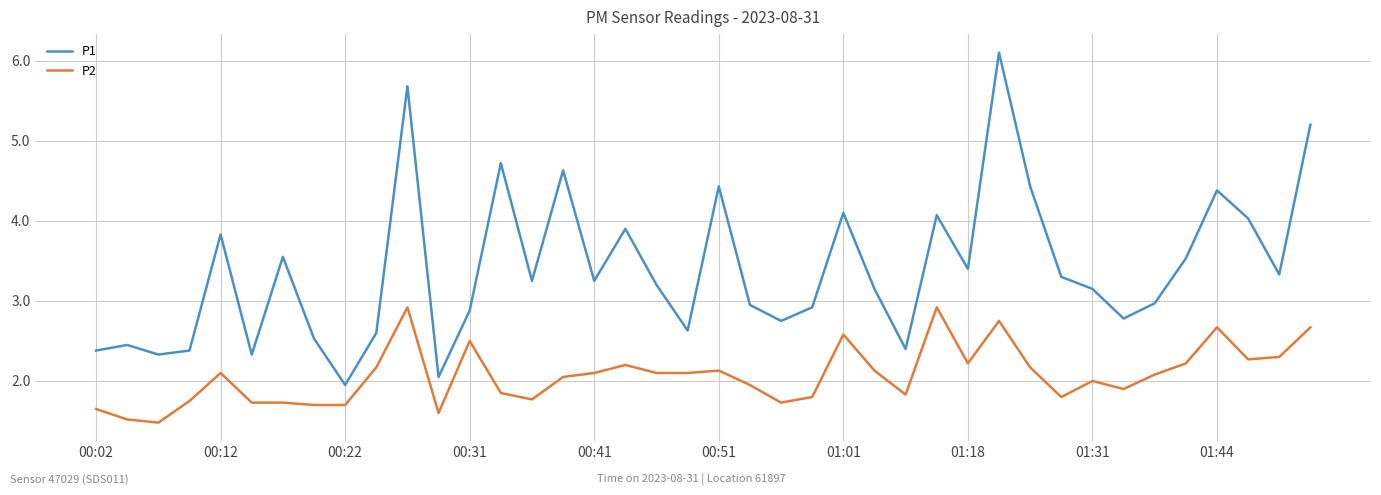

Which series has the largest range (max minus min)?

P1